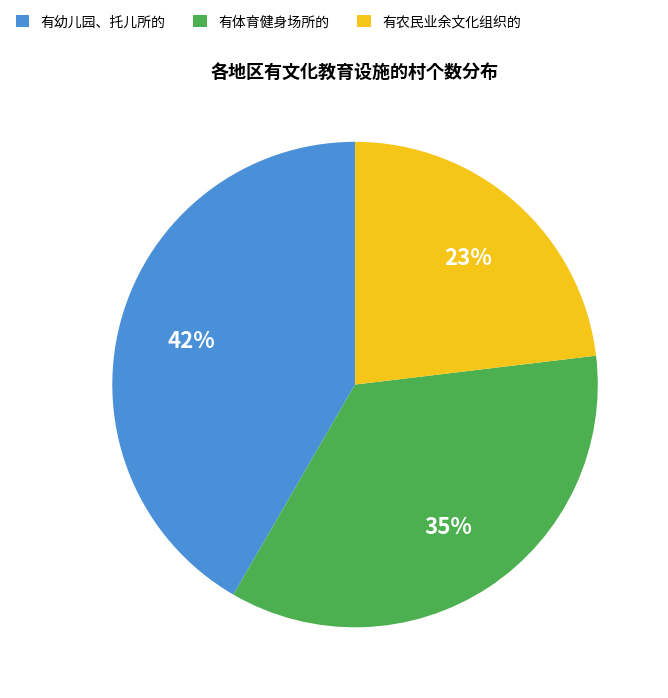

Does any single category account for the majority?

No